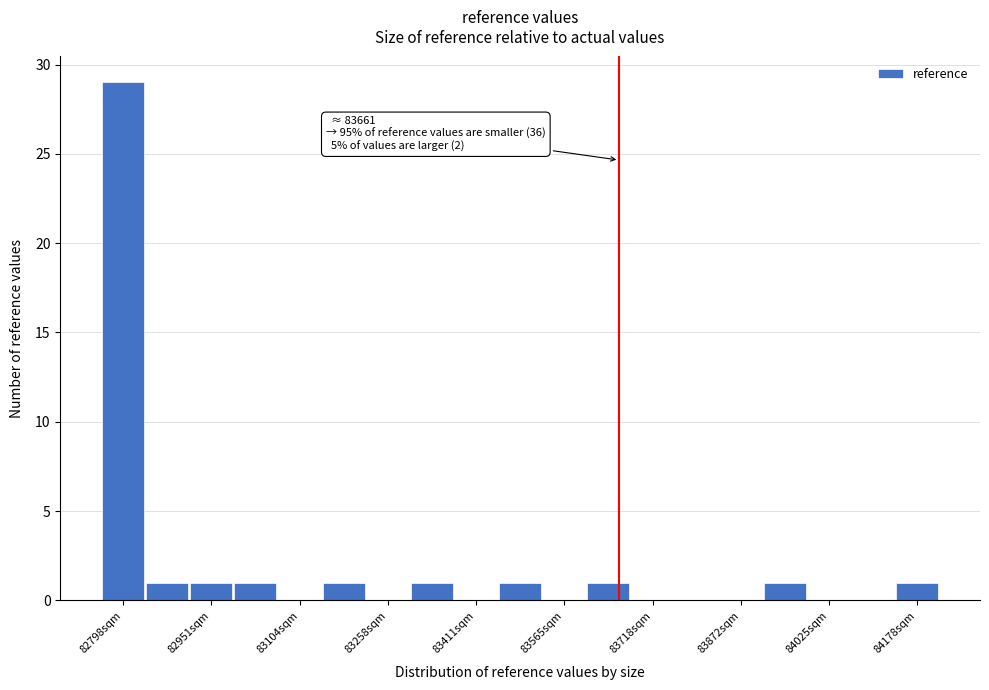

Around what value on the x-axis is the tallest bar? Give the approximate position of its centre, as read against the axis.

82800